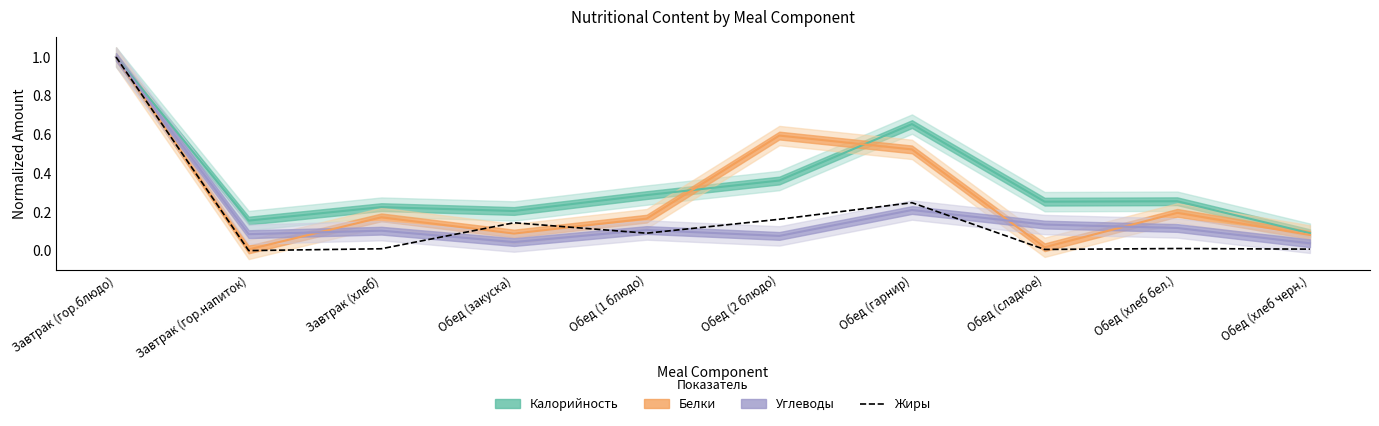

Which category has the lowest value across all series?

Завтрак (гор.напиток)